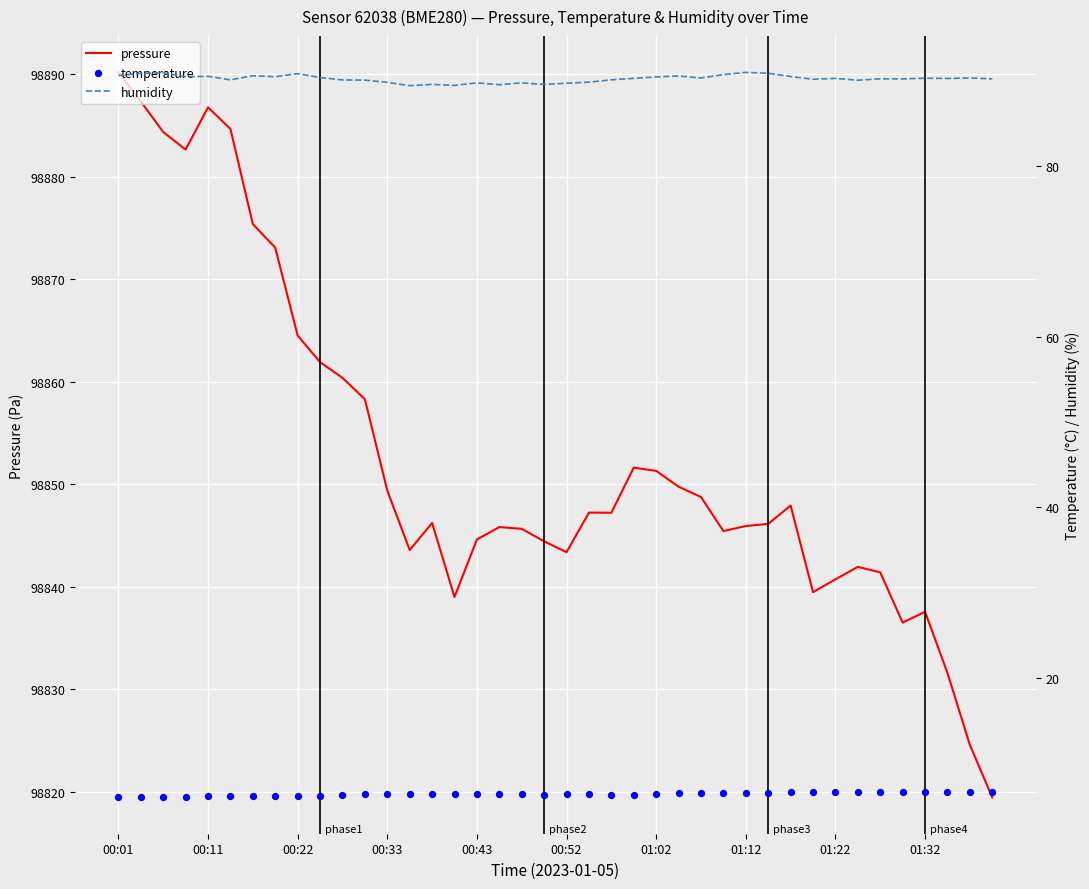

What are all the series names shown in the legend?

pressure, humidity, temperature